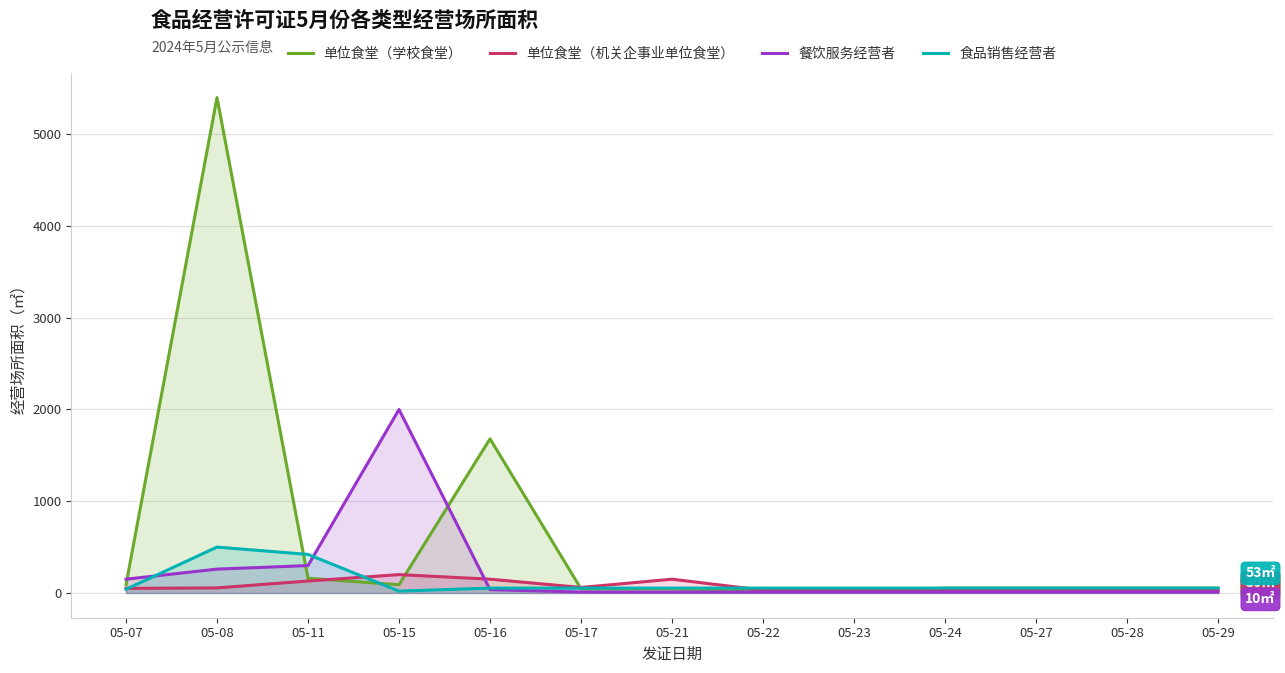

Where do 食品销售经营者 and 单位食堂（机关企事业单位食堂） first cross each other?

05-07 and 05-08